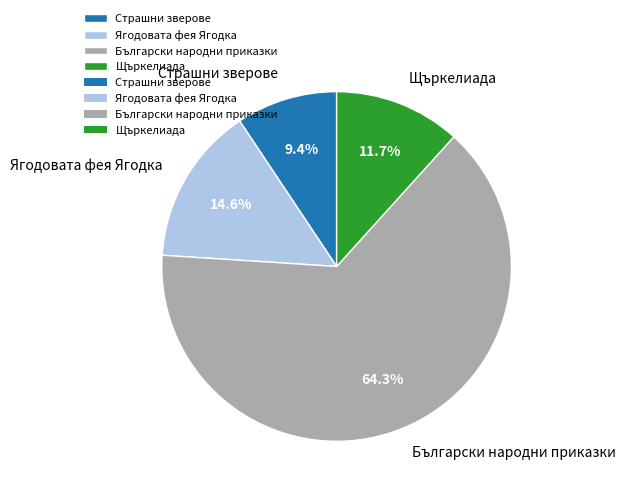

To the nearest percent, what percentage of the pie is Щъркелиада?

12%